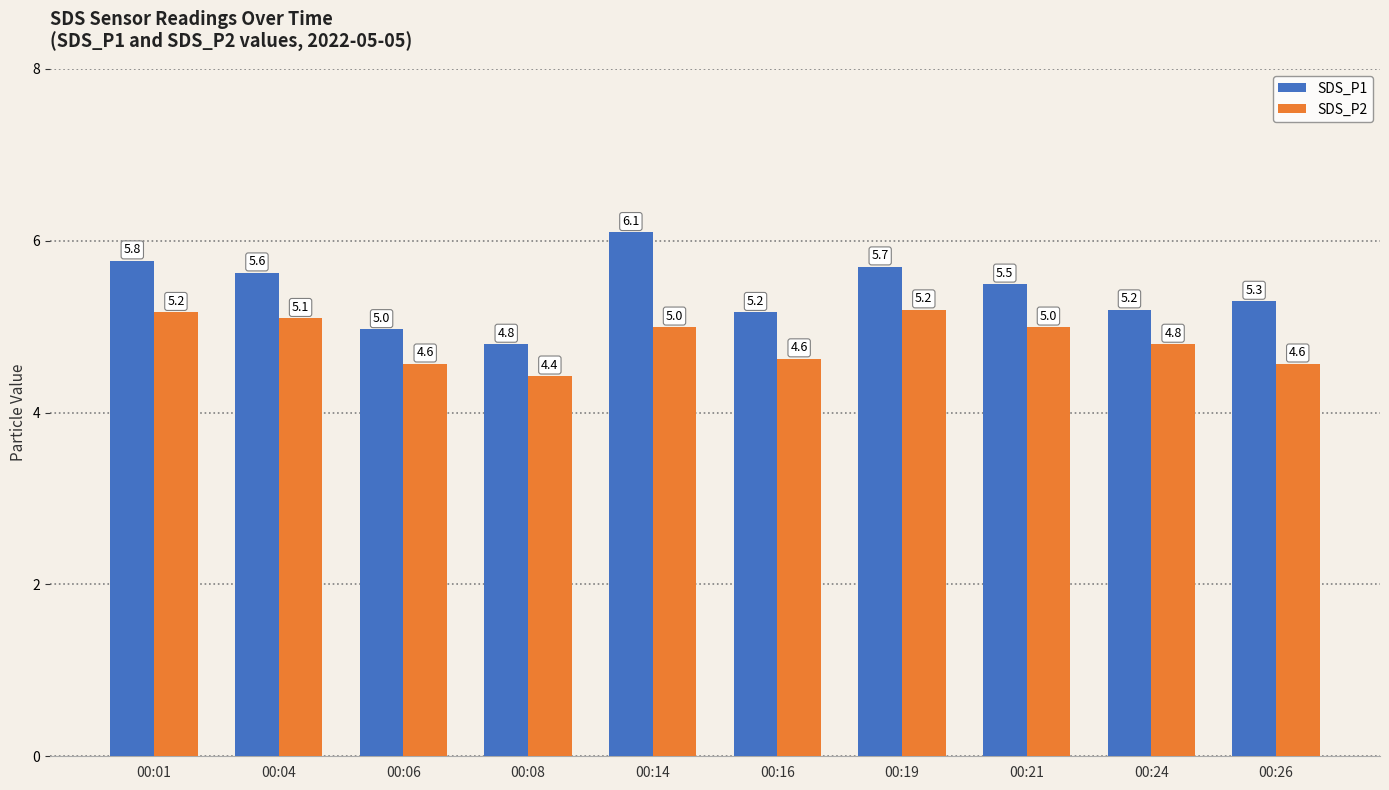

At 00:04, list the series in order from largest to smallest.

SDS_P1, SDS_P2